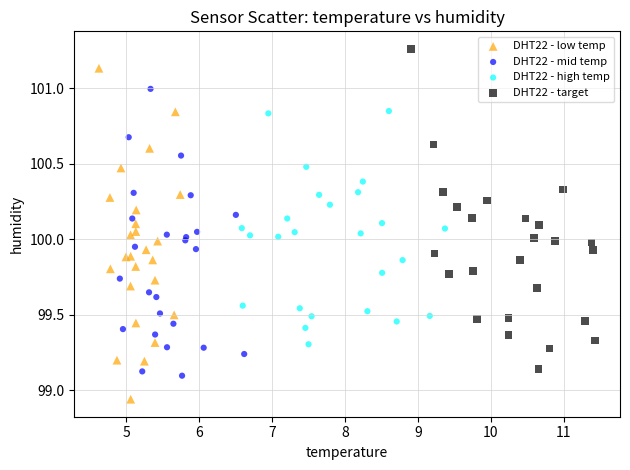

Which series has the widest spread of Y values?

DHT22 - low temp